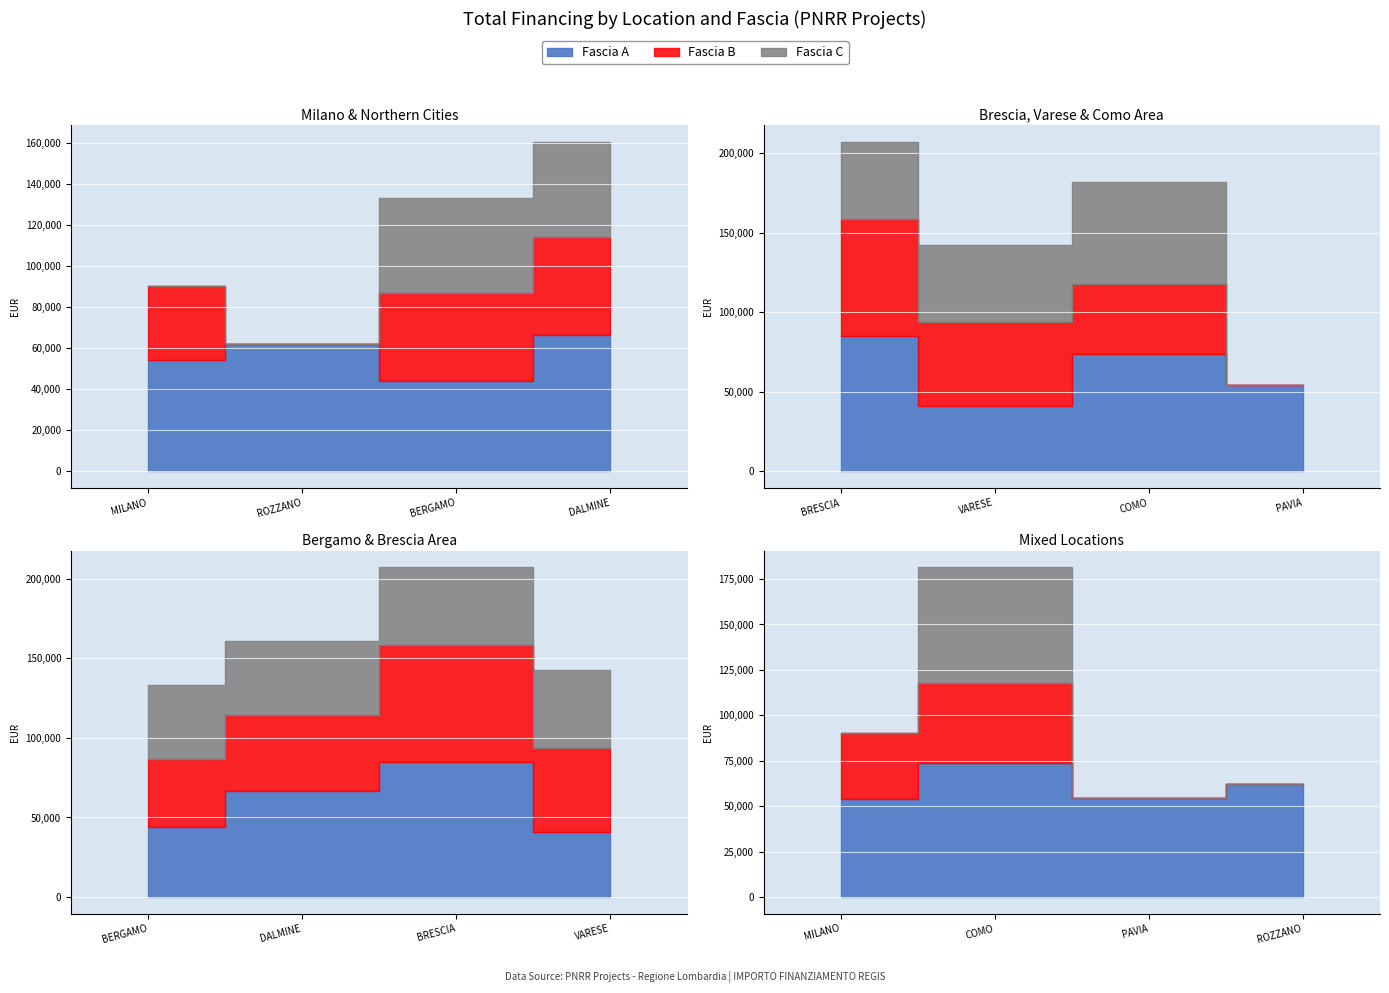

What is the difference between the second highest and second lowest values in the Fascia B series?

52455.4